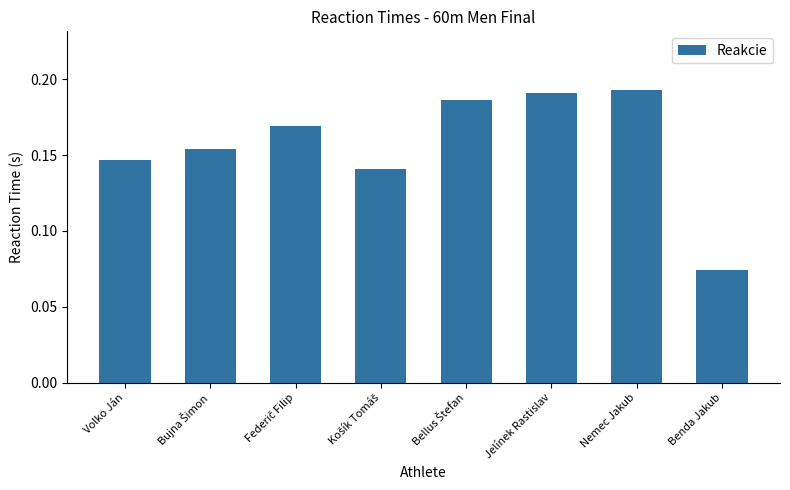

What position from the right is Nemec Jakub?

2